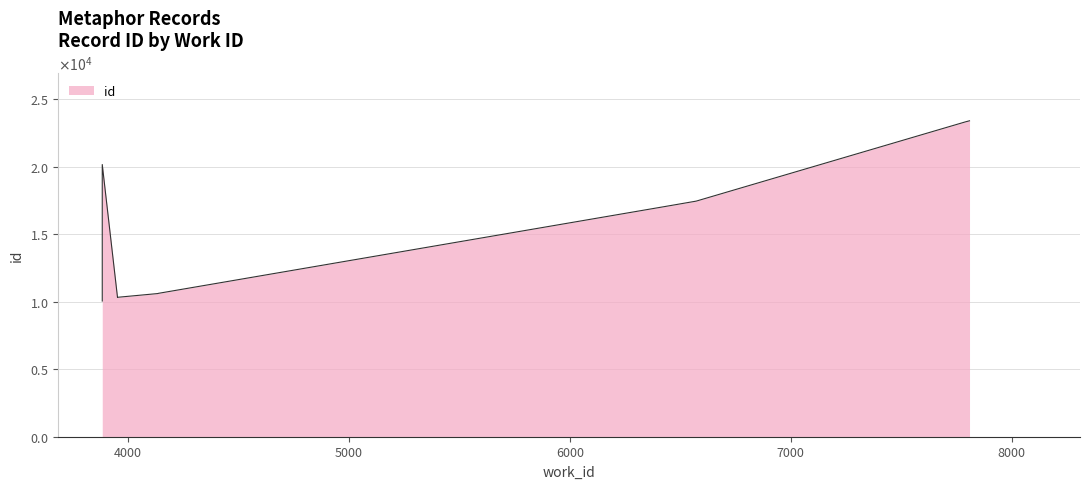

What is the maximum value shown in the chart?

23416